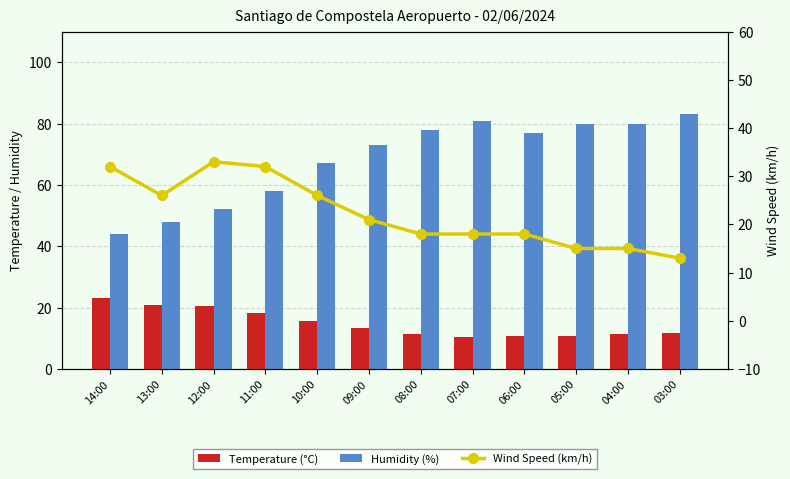

True or false: Wind Speed (km/h) has a value of 19.9 at 14:00.

False